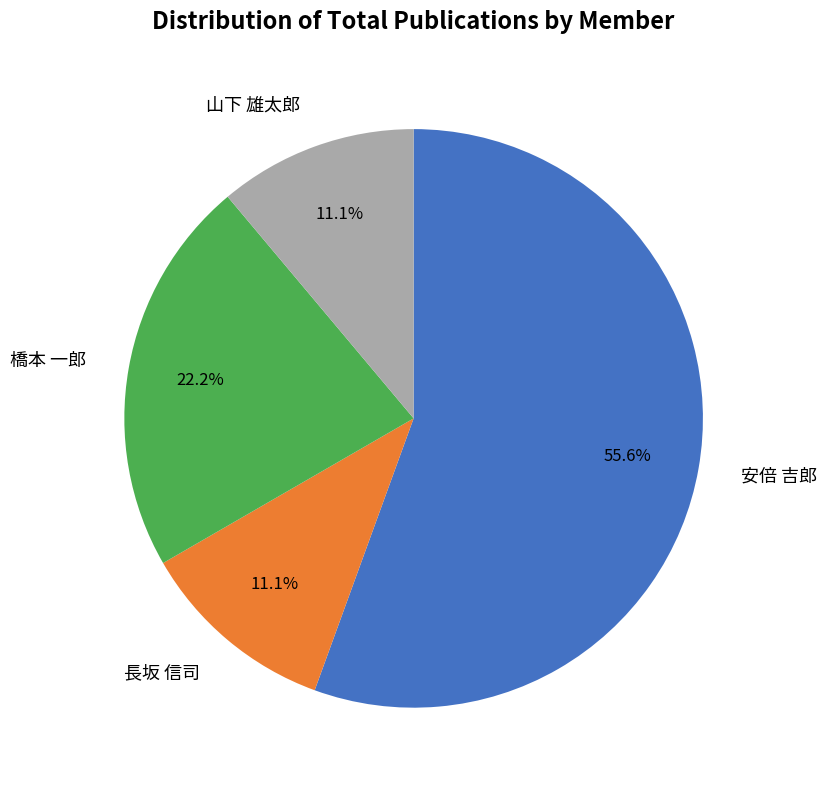

Which has a higher value, 山下 雄太郎 or 橋本 一郎?

橋本 一郎